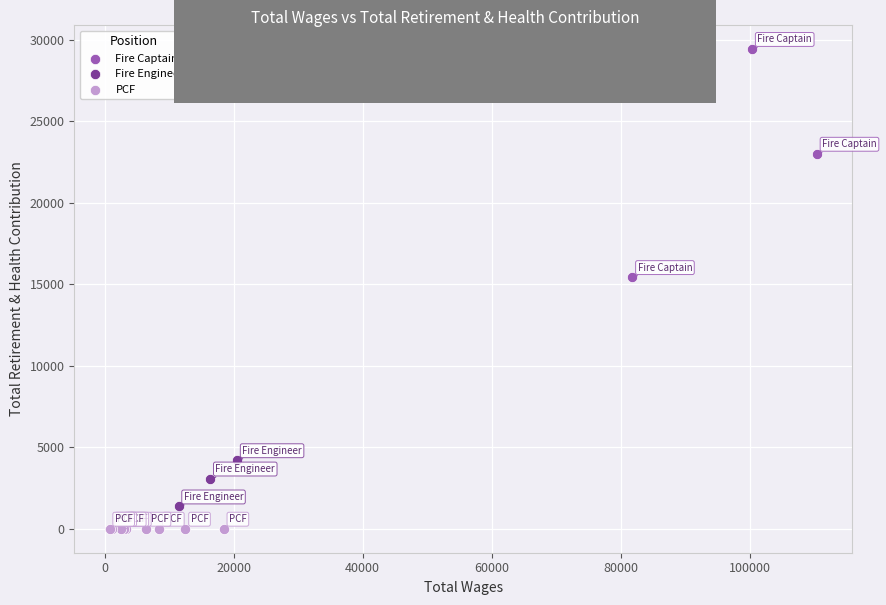

Which series reaches the minimum Y coordinate?

PCF